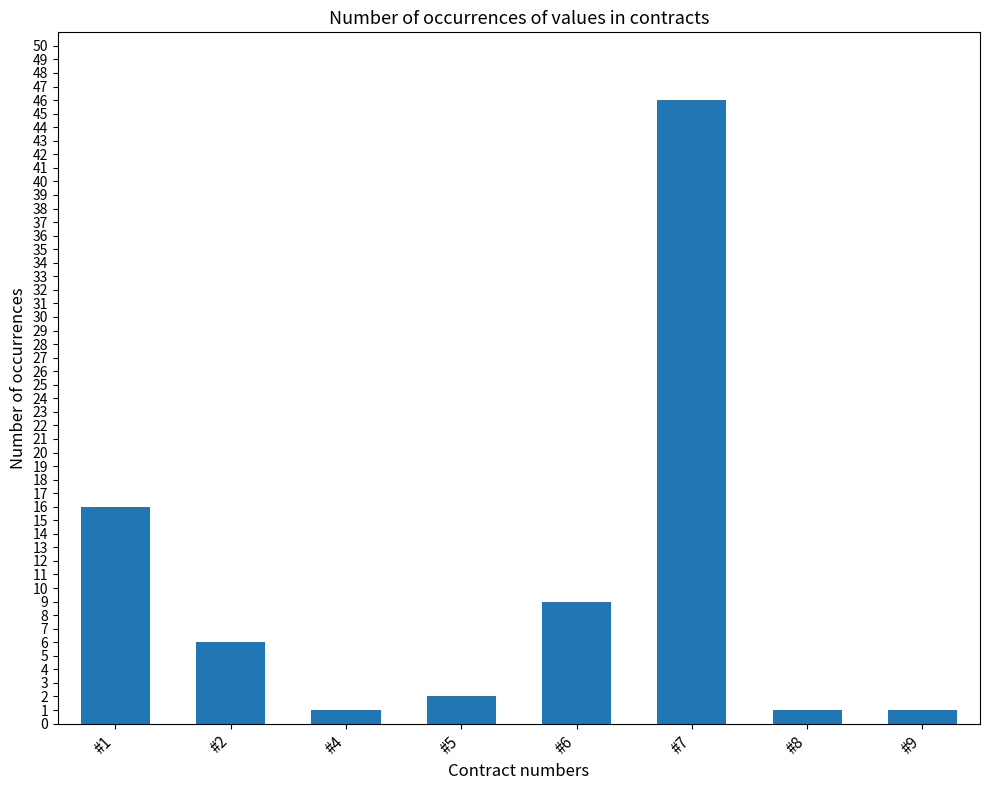

Which label corresponds to the largest value in the chart?

#7